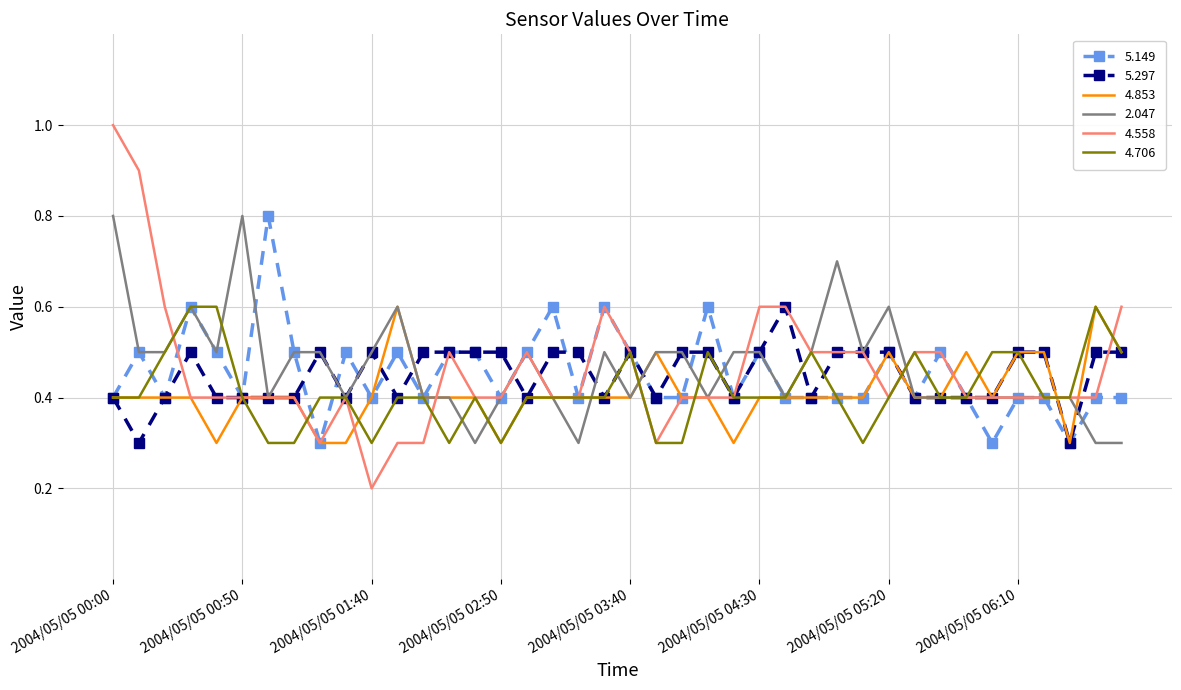

What is the lowest value of the 5.297 series?

0.3